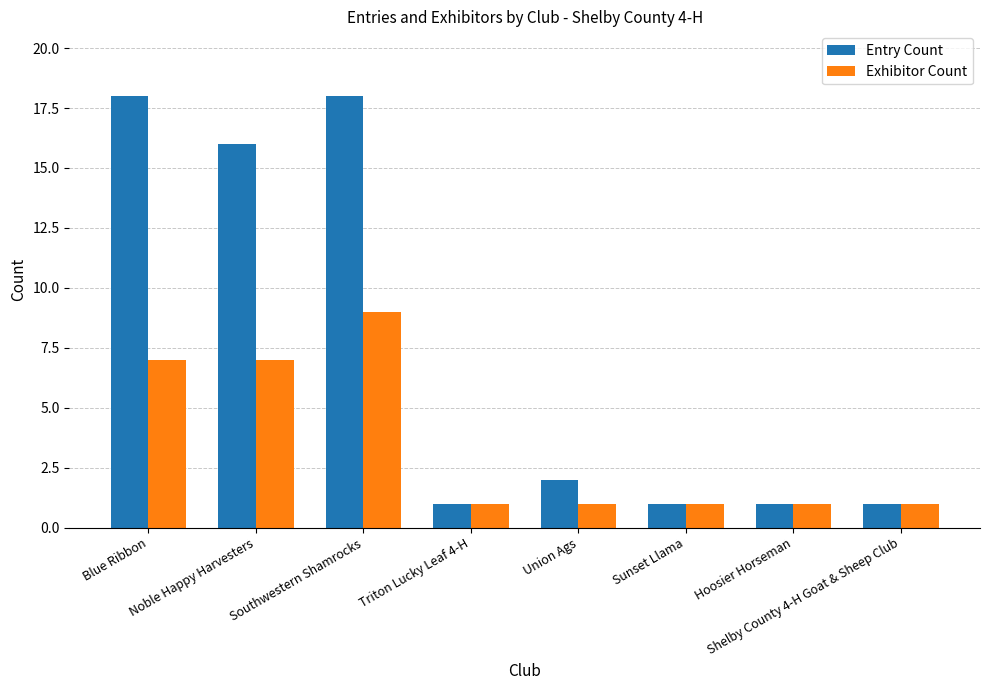

What is the lowest value of the Entry Count series?

1